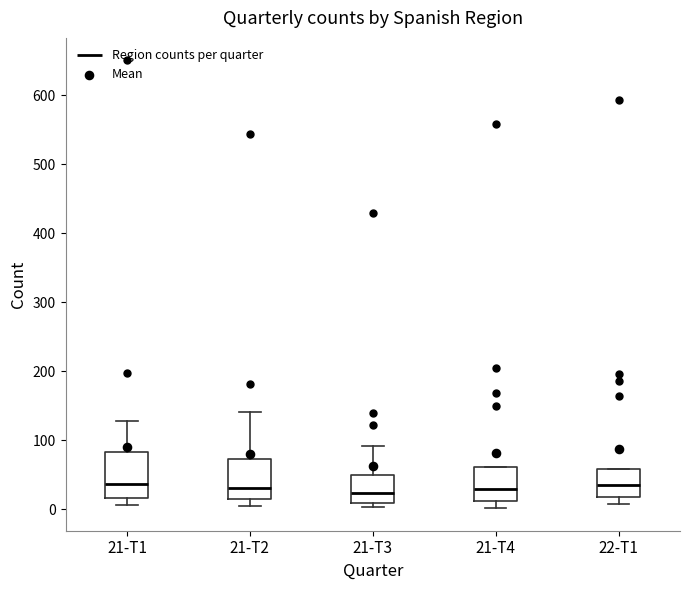

Where is the upper edge of the box for 21-T4 on the y-axis? The values are not printed on the chart, so give them approximately, as read against the axis.

60